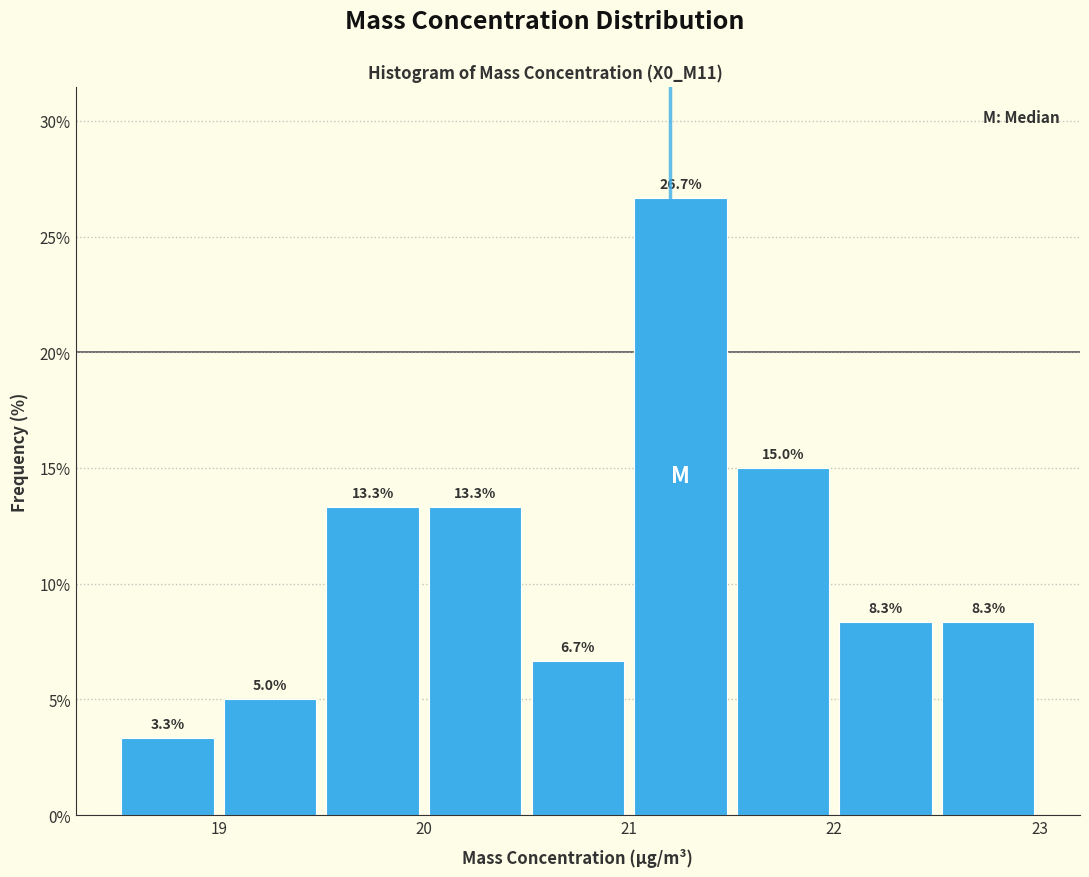

What is the height of the bar covering 21.0 to 21.5 on the x-axis?

26.7